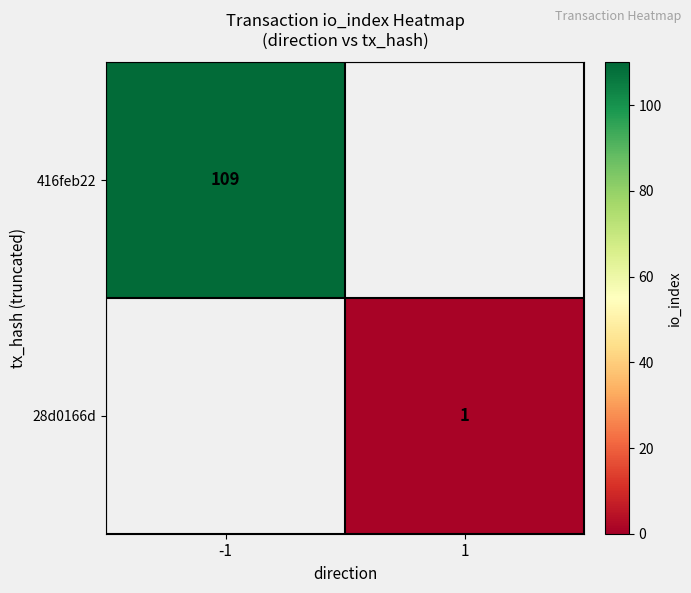

At which label is 416feb22 closest to 109?

-1